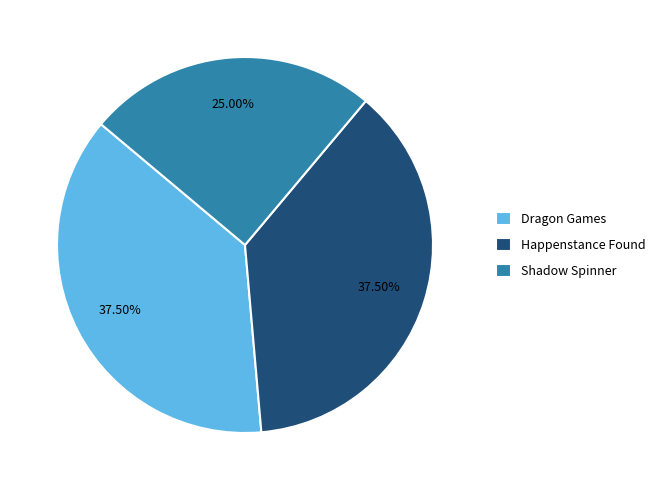

To the nearest percent, what is the average slice percentage?

33%